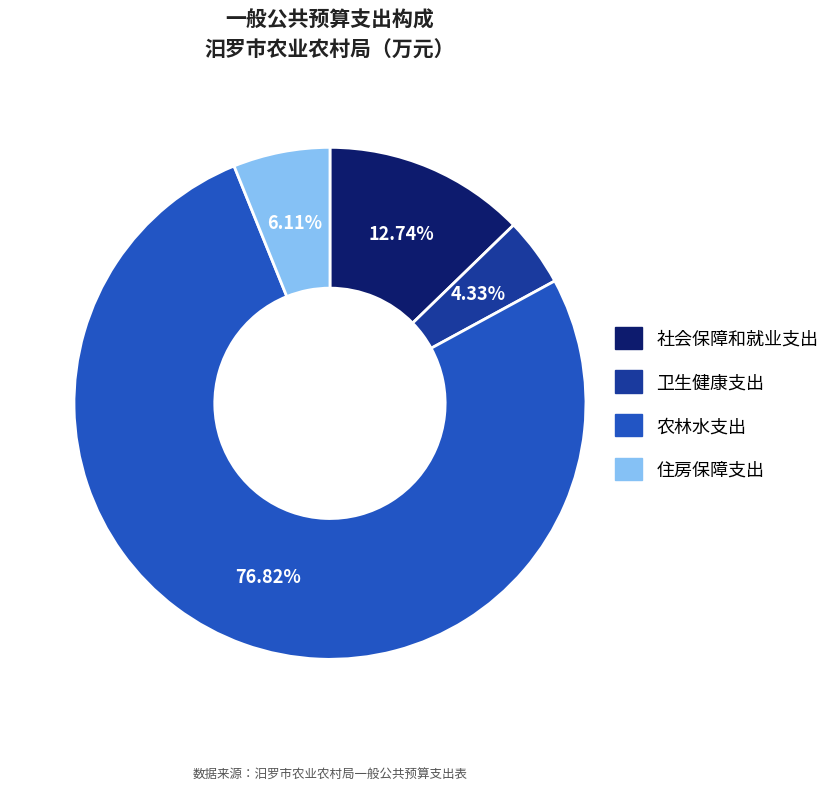

Is 住房保障支出 the majority of the pie?

No